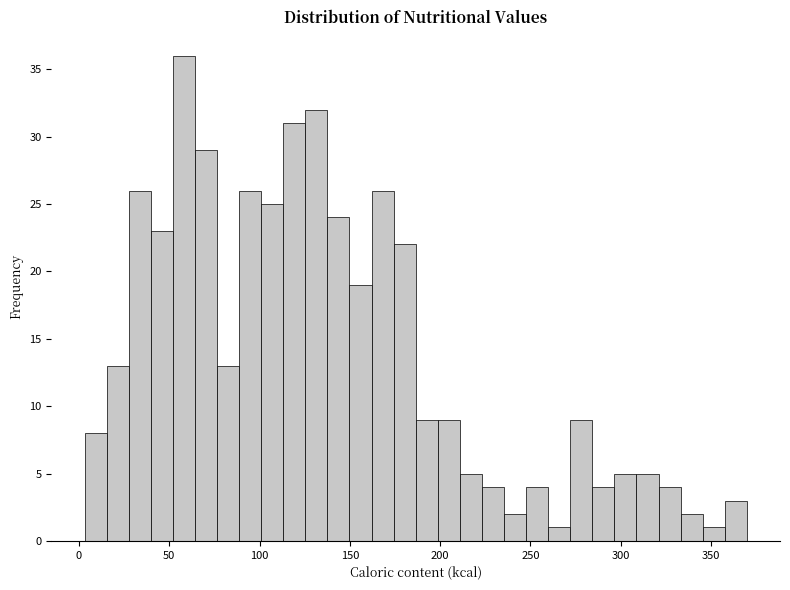

Read against the x-axis, roughly where is the centre of the tallest bar?

60